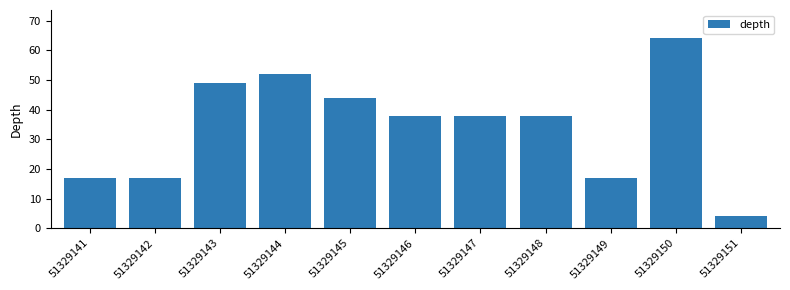

What is the value of the 10th bar from the left?

64